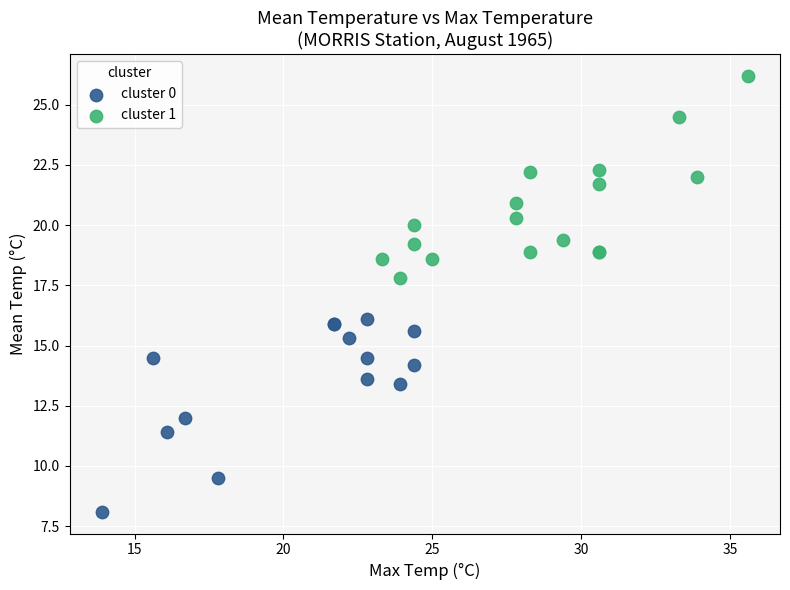

Which series reaches the minimum Y coordinate?

cluster 0